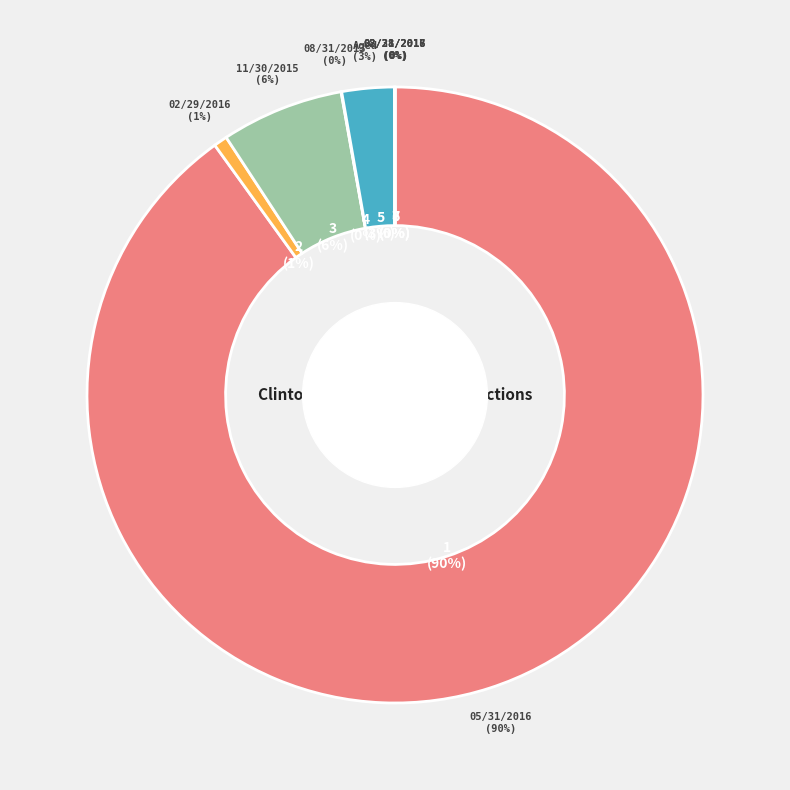

Is there a majority slice in this chart?

Yes